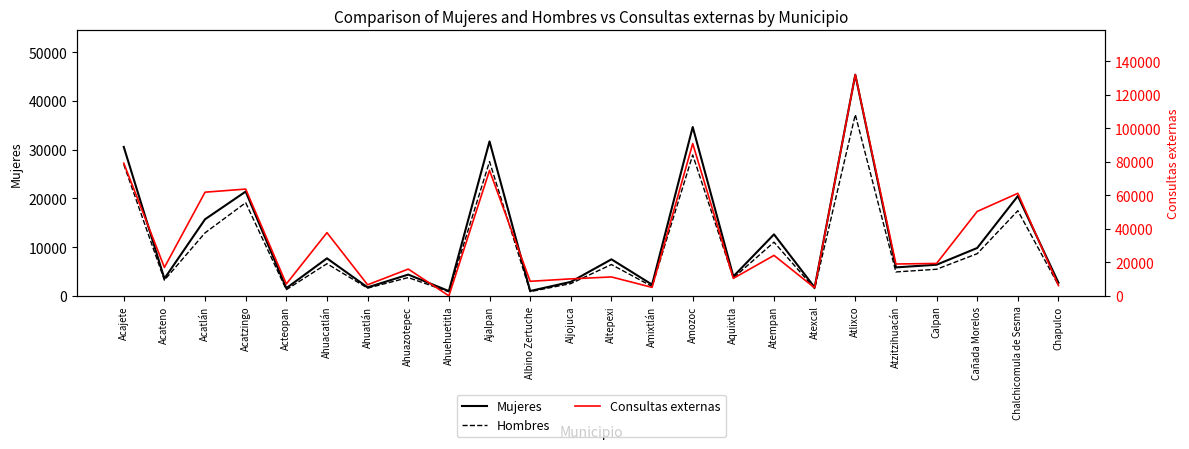

Reading left to right, transcribe all the data shown in this chart.

Mujeres: Acajete=30577	Acateno=3531	Acatlán=15721	Acatzingo=21411	Acteopan=1572	Ahuacatlán=7701	Ahuatlán=1736	Ahuazotepec=4365	Ahuehuetitla=976	Ajalpan=31704	Albino Zertuche=996	Aljojuca=2870	Altepexi=7498	Amixtlán=2302	Amozoc=34657	Aquixtla=3987	Atempan=12622	Atexcal=1732	Atlixco=45408	Atzitzihuacán=5843	Calpan=6388	Cañada Morelos=9824	Chalchicomula de Sesma=20492	Chapulco=2691
Hombres: Acajete=26975	Acateno=3219	Acatlán=12930	Acatzingo=19117	Acteopan=1276	Ahuacatlán=6599	Ahuatlán=1586	Ahuazotepec=3754	Ahuehuetitla=829	Ajalpan=27566	Albino Zertuche=867	Aljojuca=2515	Altepexi=6430	Amixtlán=1926	Amozoc=28922	Aquixtla=3682	Atempan=11024	Atexcal=1483	Atlixco=37207	Atzitzihuacán=4907	Calpan=5459	Cañada Morelos=8653	Chalchicomula de Sesma=17478	Chapulco=2177
Consultas externas: Acajete=79224	Acateno=16971	Acatlán=61919	Acatzingo=63778	Acteopan=7099	Ahuacatlán=37749	Ahuatlán=6612	Ahuazotepec=15991	Ahuehuetitla=0	Ajalpan=74932	Albino Zertuche=8689	Aljojuca=10132	Altepexi=11292	Amixtlán=5050	Amozoc=90955	Aquixtla=10435	Atempan=24166	Atexcal=4784	Atlixco=132126	Atzitzihuacán=19023	Calpan=19353	Cañada Morelos=50427	Chalchicomula de Sesma=61258	Chapulco=6145